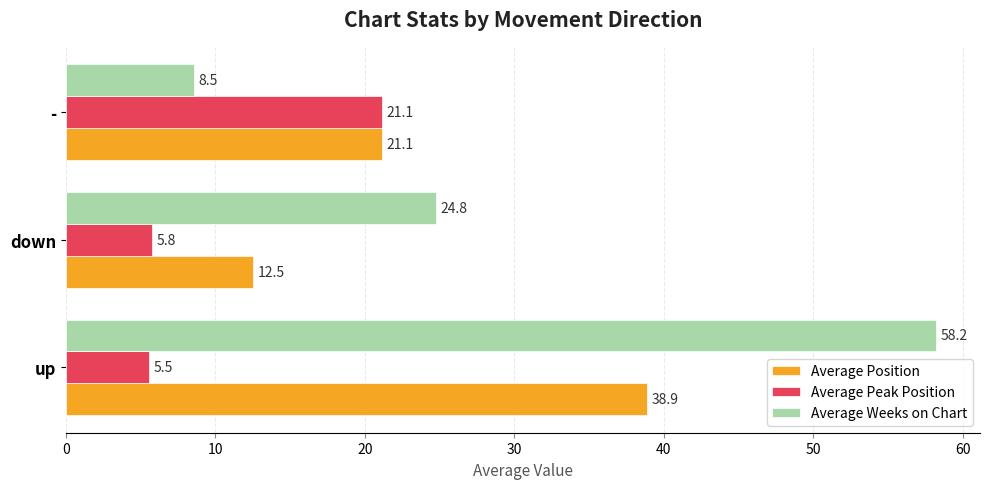

What is the maximum value shown in the chart?

58.2